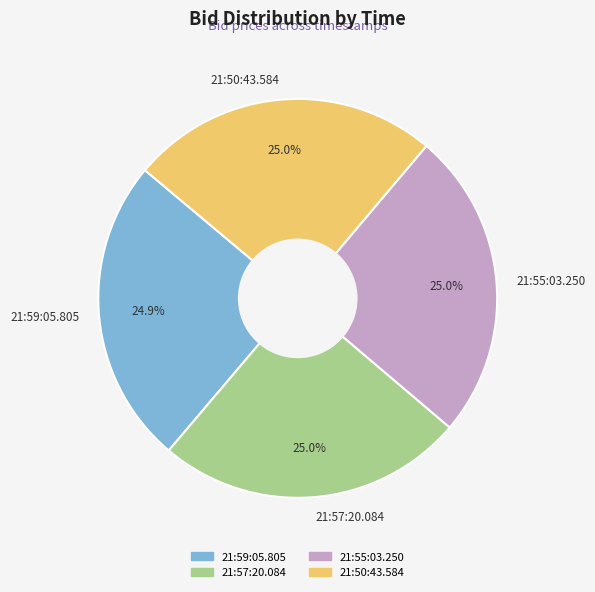

True or false: 21:55:03.250 accounts for 25% of the total.

True